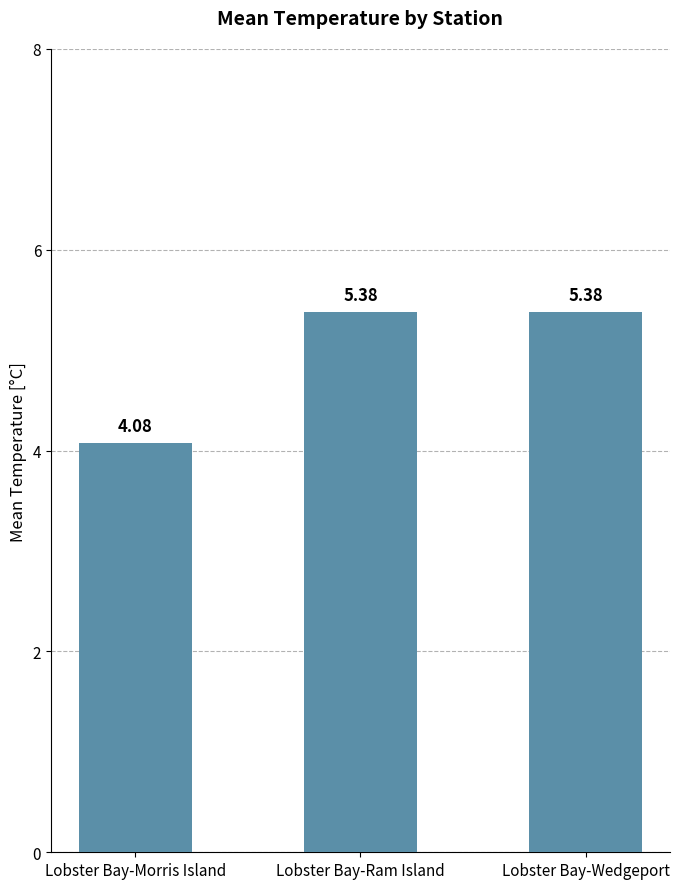

What value does the data have at Lobster Bay-Morris Island?

4.1